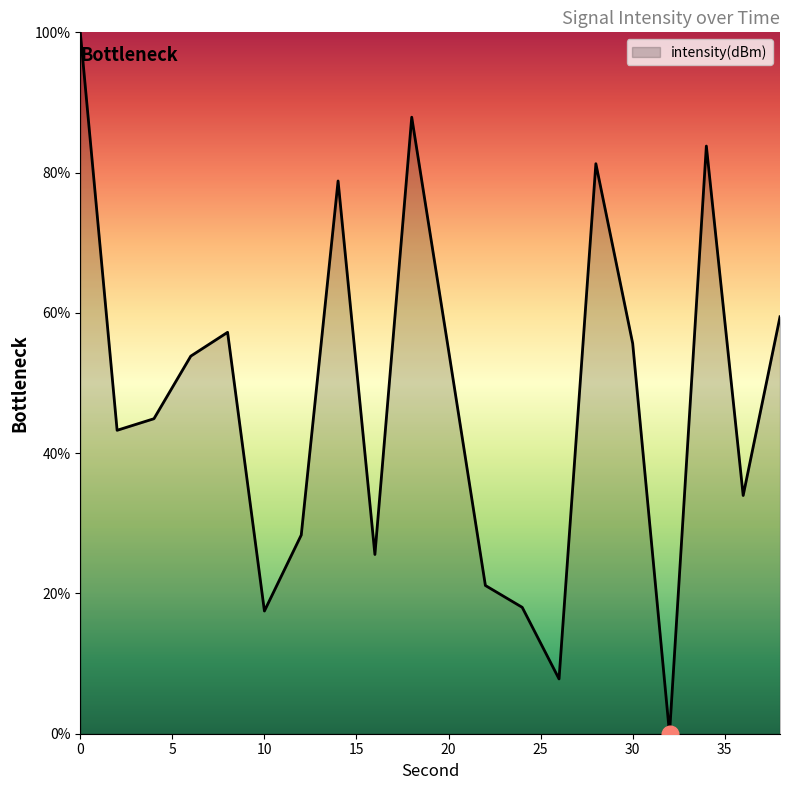

What is the difference between the maximum and minimum values?

100.0